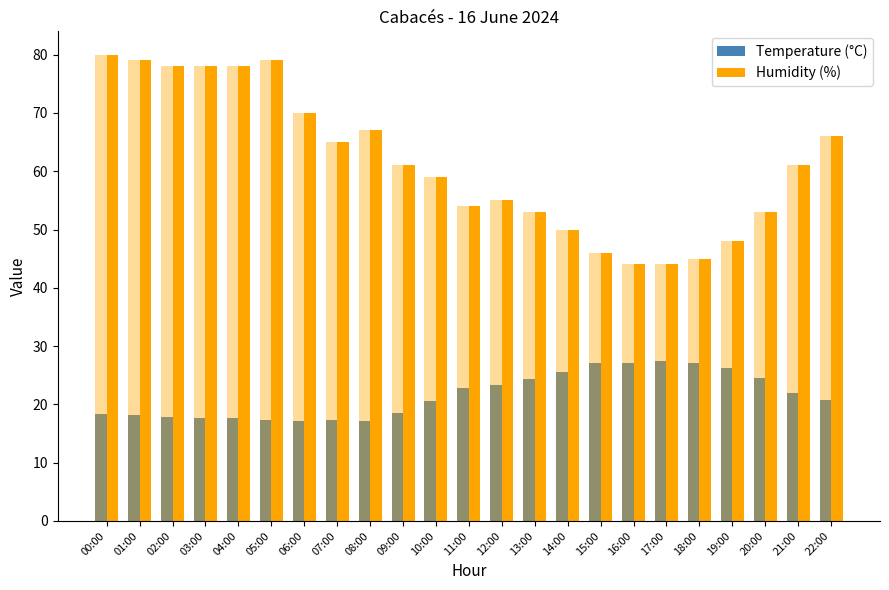

What position from the right is 10:00?

13